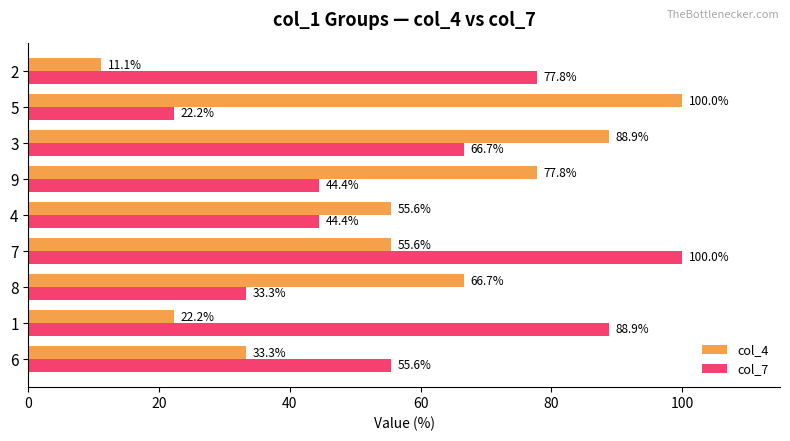

How many series are shown in this chart?

2